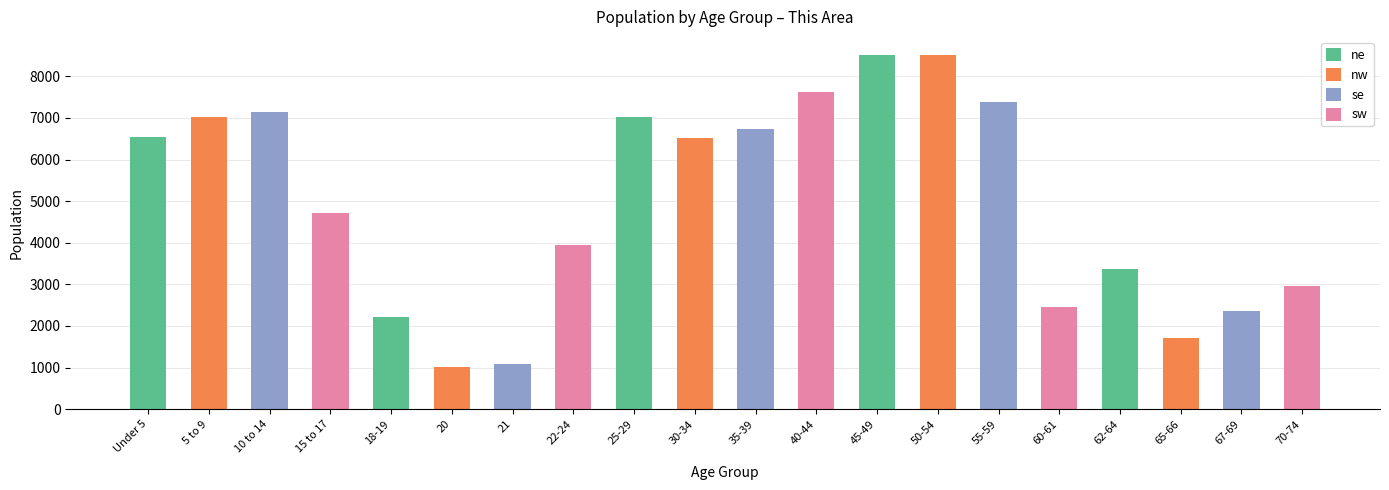

What is the ratio of the value at 65-66 to the value at 20?

1.7